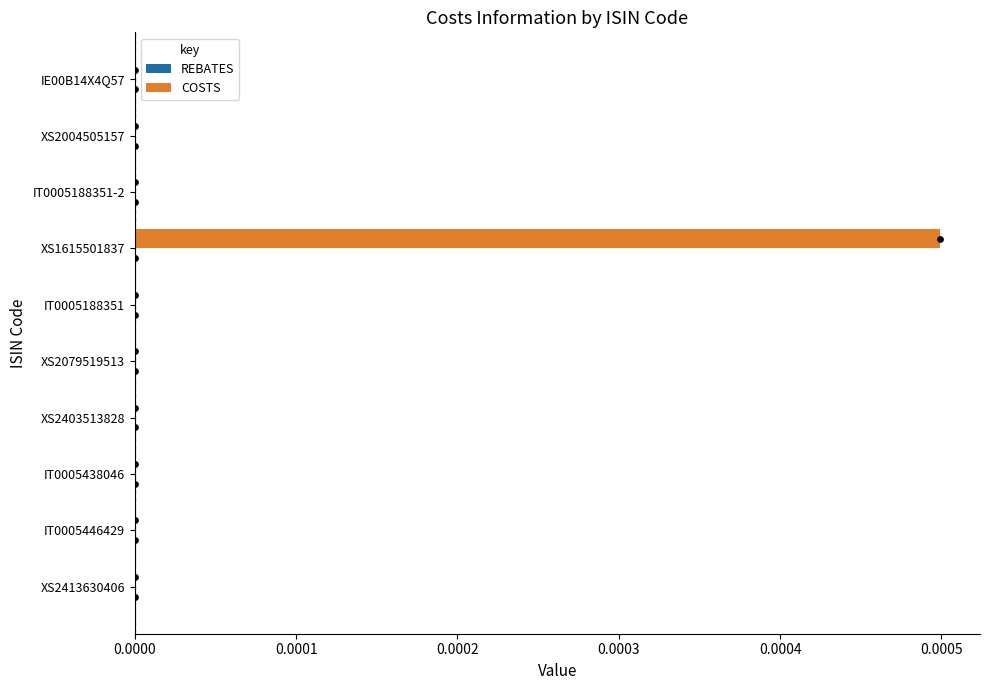

Is it true that COSTS equals 0.0 at XS2079519513?

True